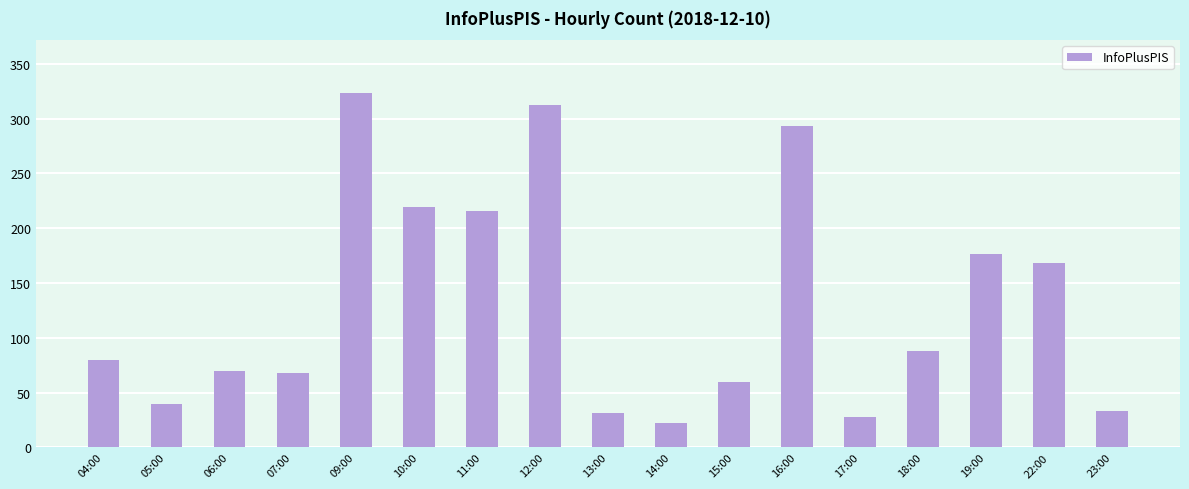

What is the difference between the maximum and minimum values?

301